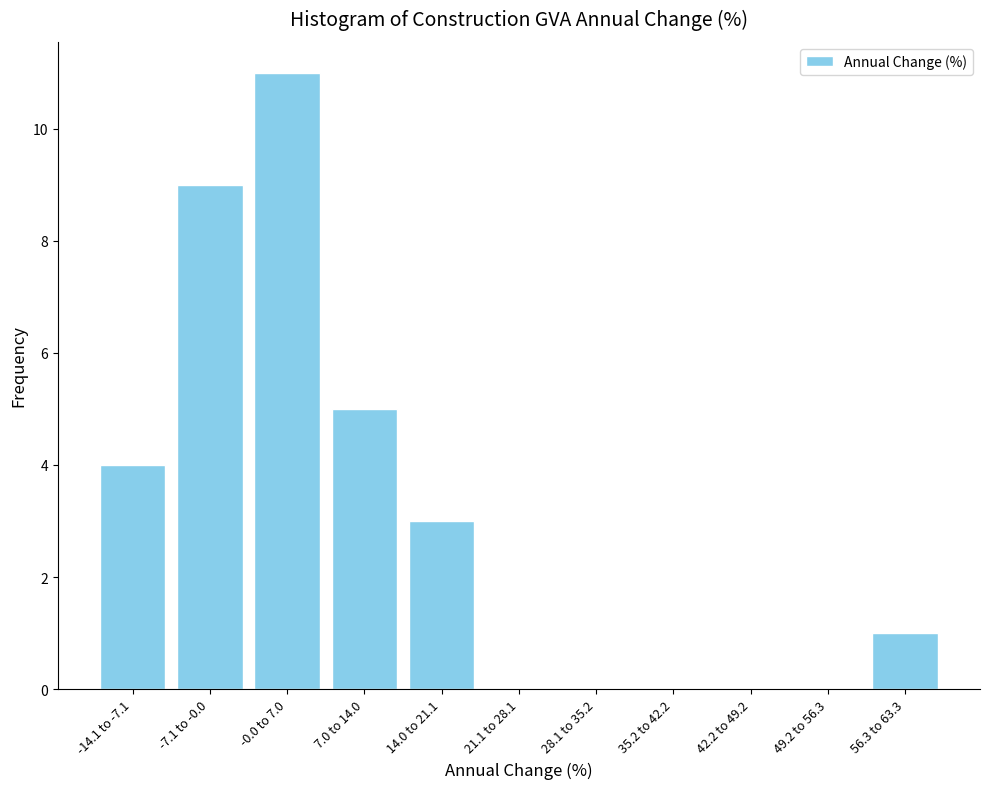

Reading left to right, transcribe all the data shown in this chart.

-14.1 to -7.1=4	-7.1 to -0.0=9	-0.0 to 7.0=11	7.0 to 14.0=5	14.0 to 21.1=3	21.1 to 28.1=0	28.1 to 35.2=0	35.2 to 42.2=0	42.2 to 49.2=0	49.2 to 56.3=0	56.3 to 63.3=1